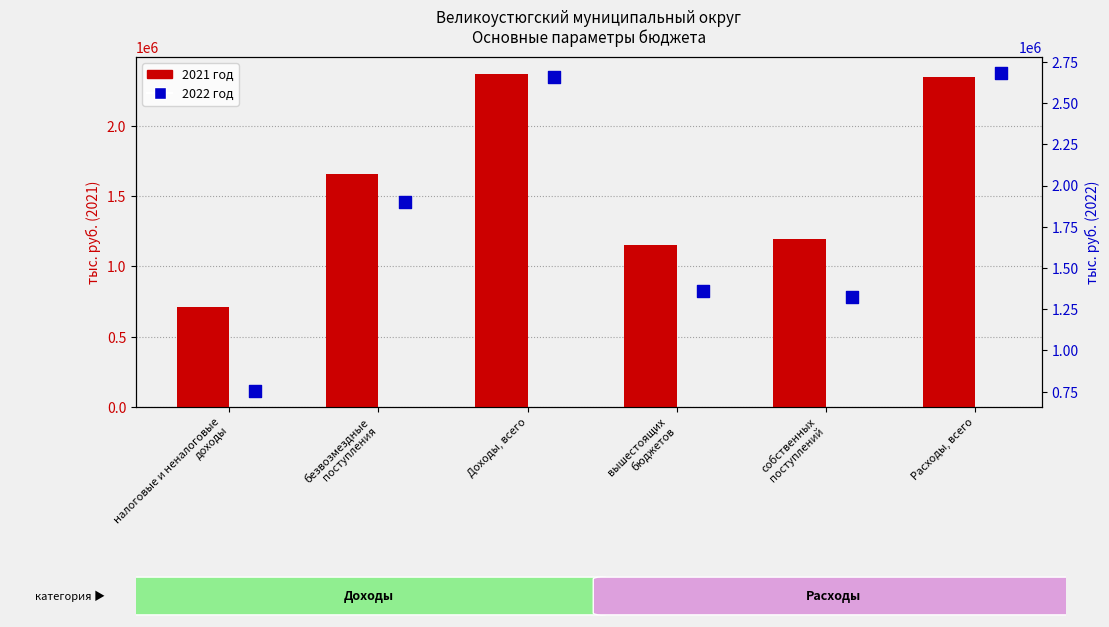

At how many categories does at least one series exceed 1315821?

5